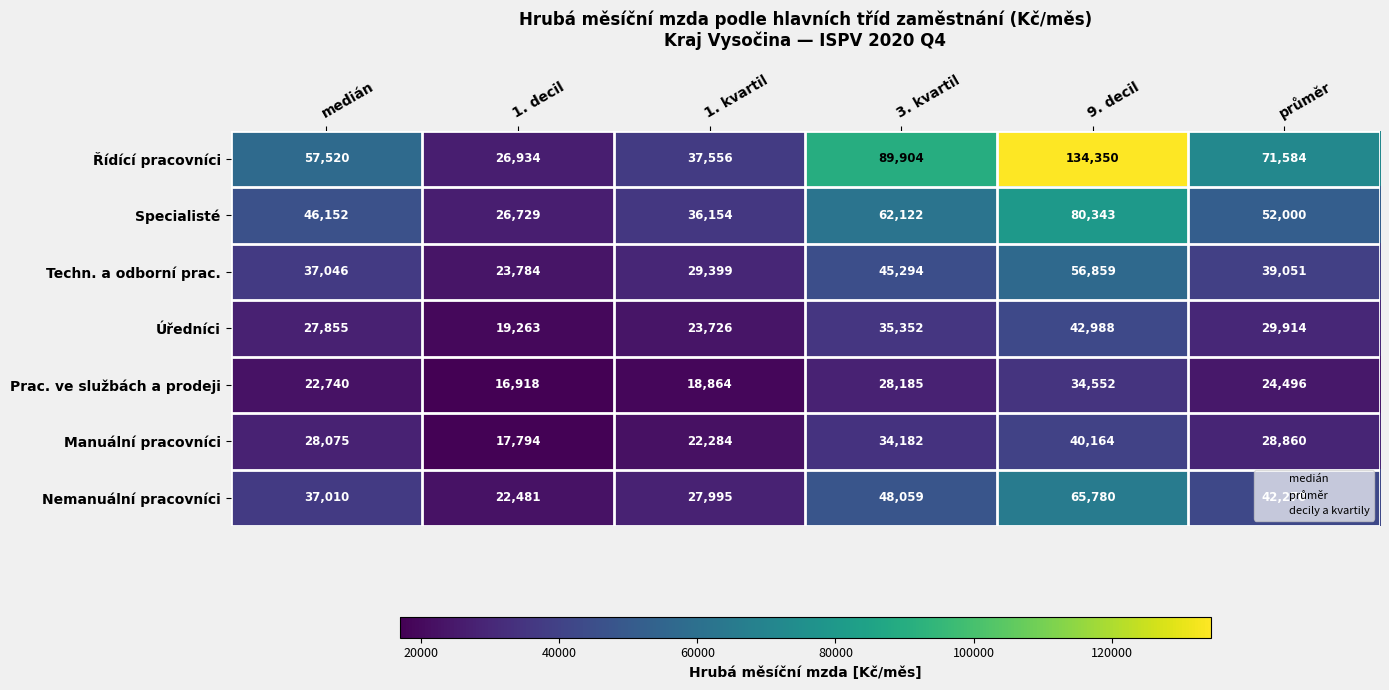

List the series in order of their peak value, highest first.

Řídící pracovníci, Specialisté, Nemanuální pracovníci, Techn. a odborní prac., Úředníci, Manuální pracovníci, Prac. ve službách a prodeji